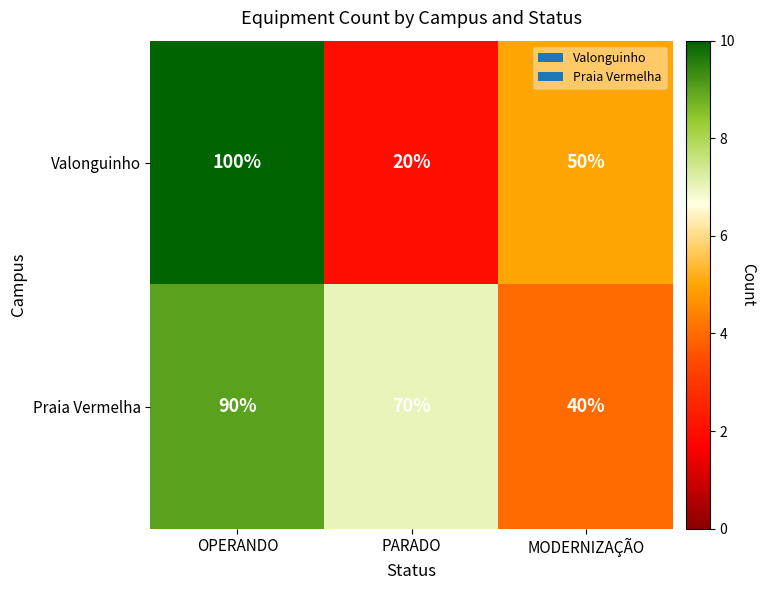

What is the average value of the Valonguinho series?

57